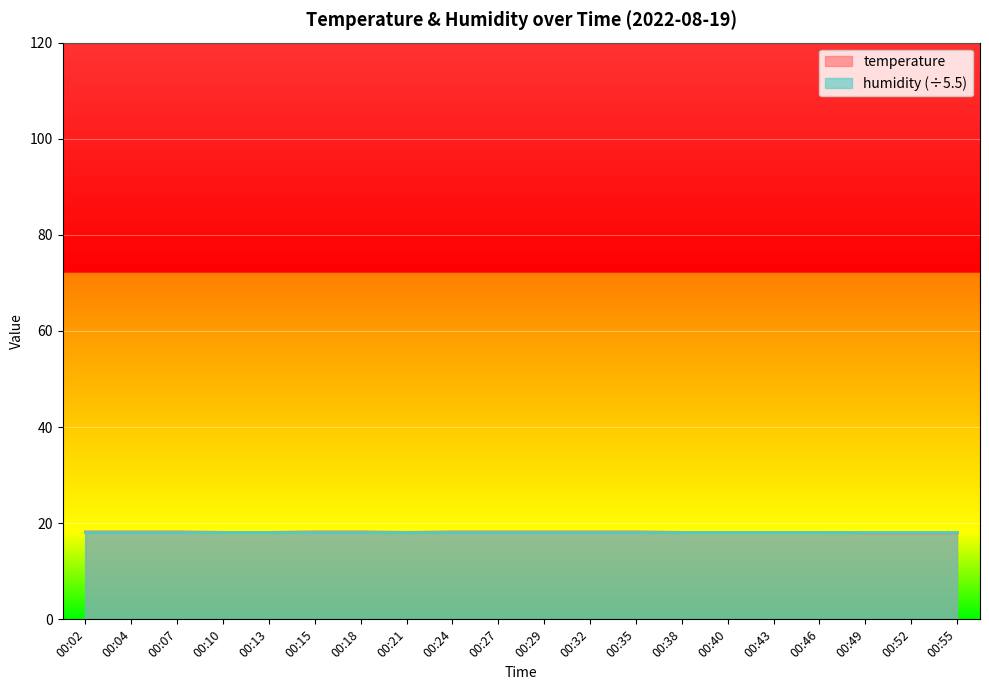

Reading right to left, what are all the values shown in this chart?

00:55=18.0	00:52=18.0	00:49=18.0	00:46=18.1	00:43=18.1	00:40=18.1	00:38=18.1	00:35=18.2	00:32=18.2	00:29=18.2	00:27=18.2	00:24=18.2	00:21=18.1	00:18=18.2	00:15=18.2	00:13=18.1	00:10=18.1	00:07=18.2	00:04=18.2	00:02=18.2